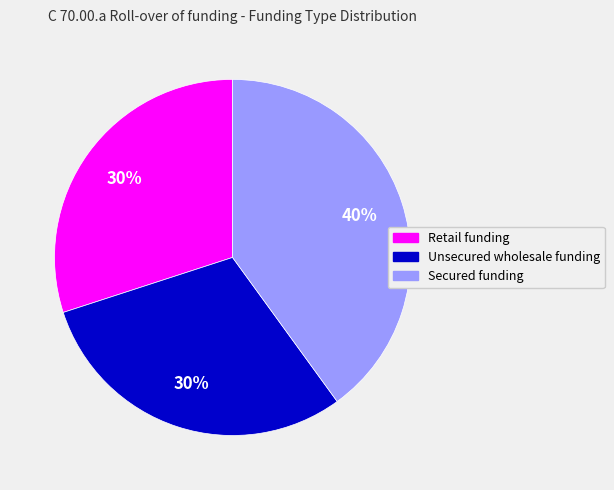

Which has a higher value, Unsecured wholesale funding or Secured funding?

Secured funding